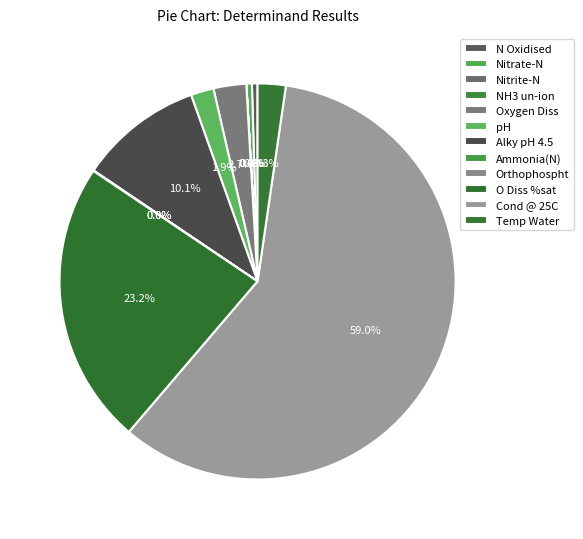

Which slice is the smallest?

NH3 un-ion